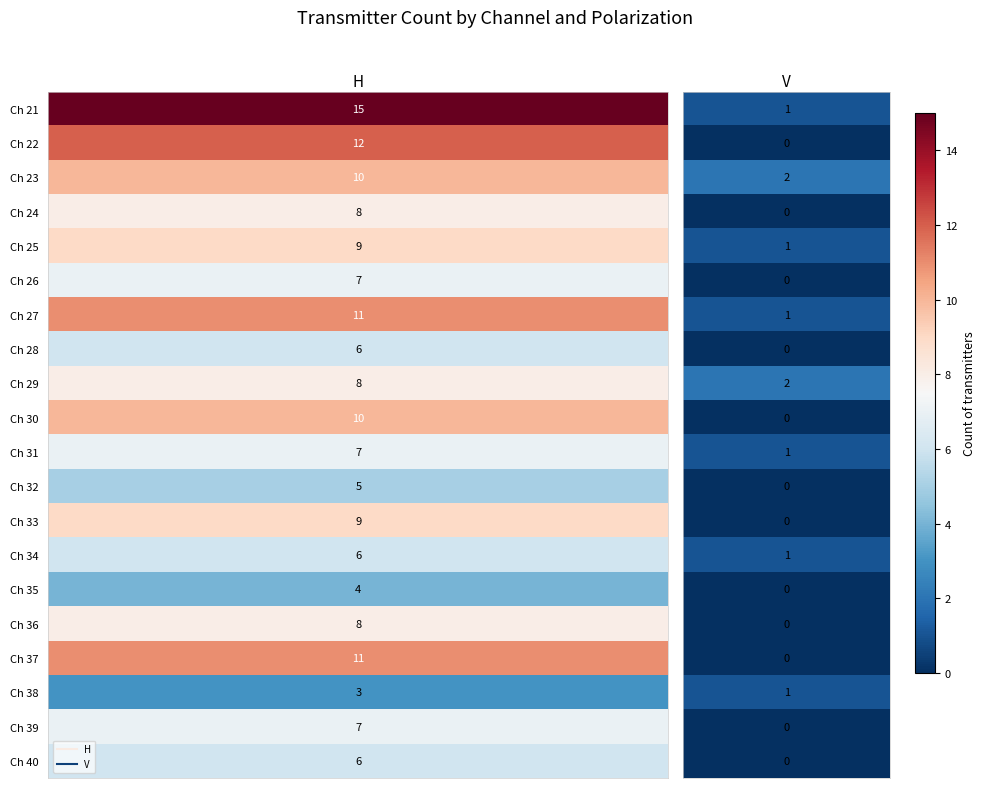

The value of 30 at V is 6. True or false?

False